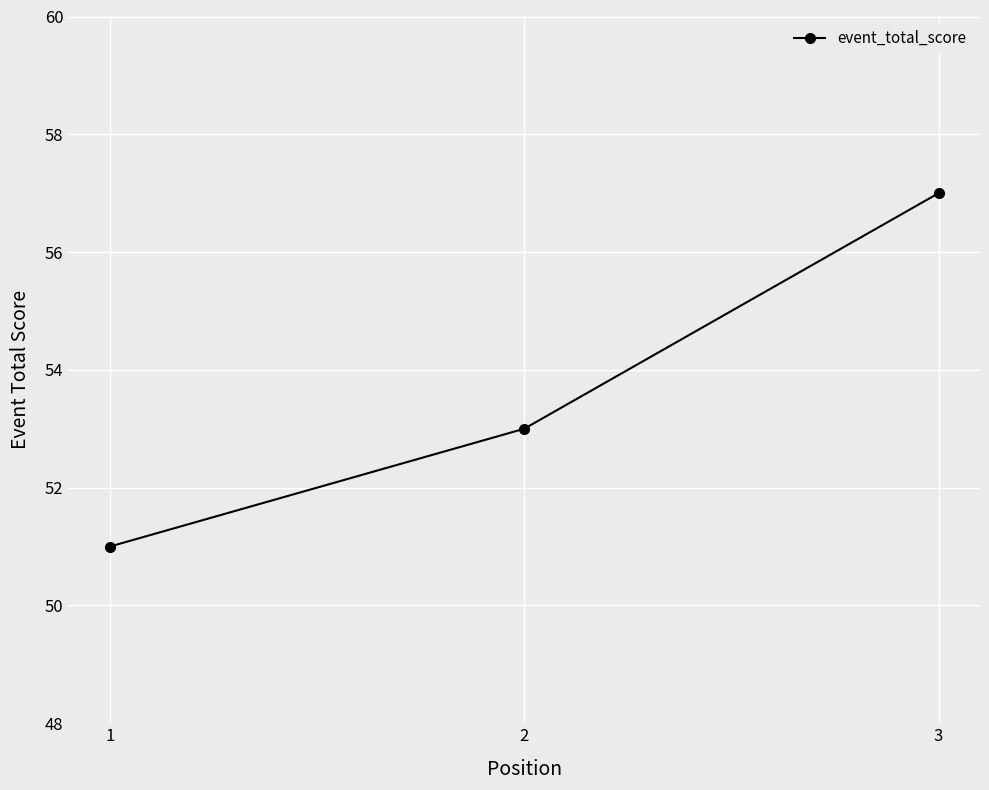

Rank the categories by value from highest to lowest.

3, 2, 1